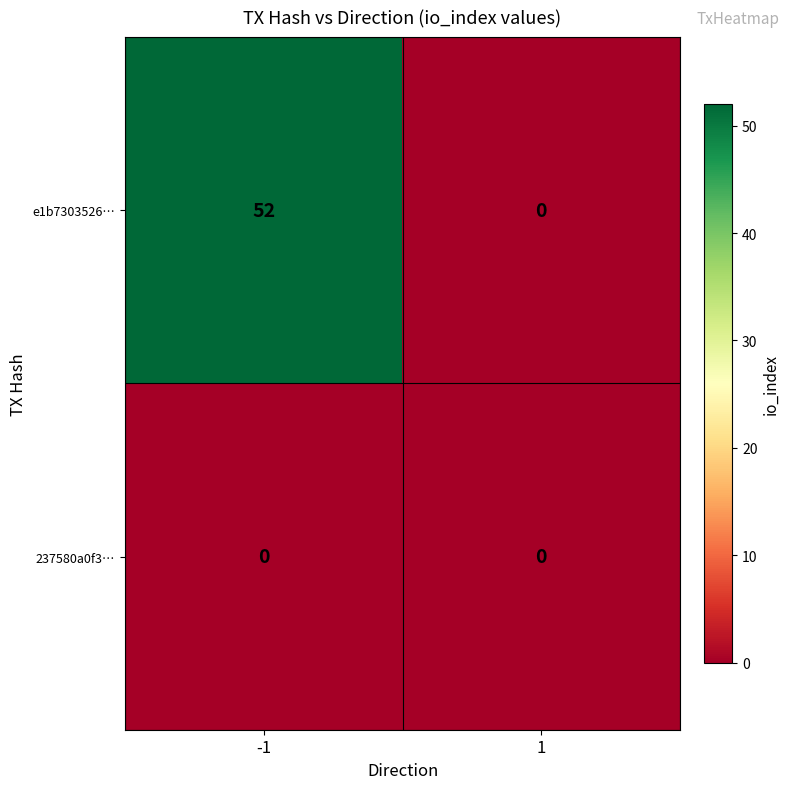

Which label corresponds to the largest value in the chart?

-1